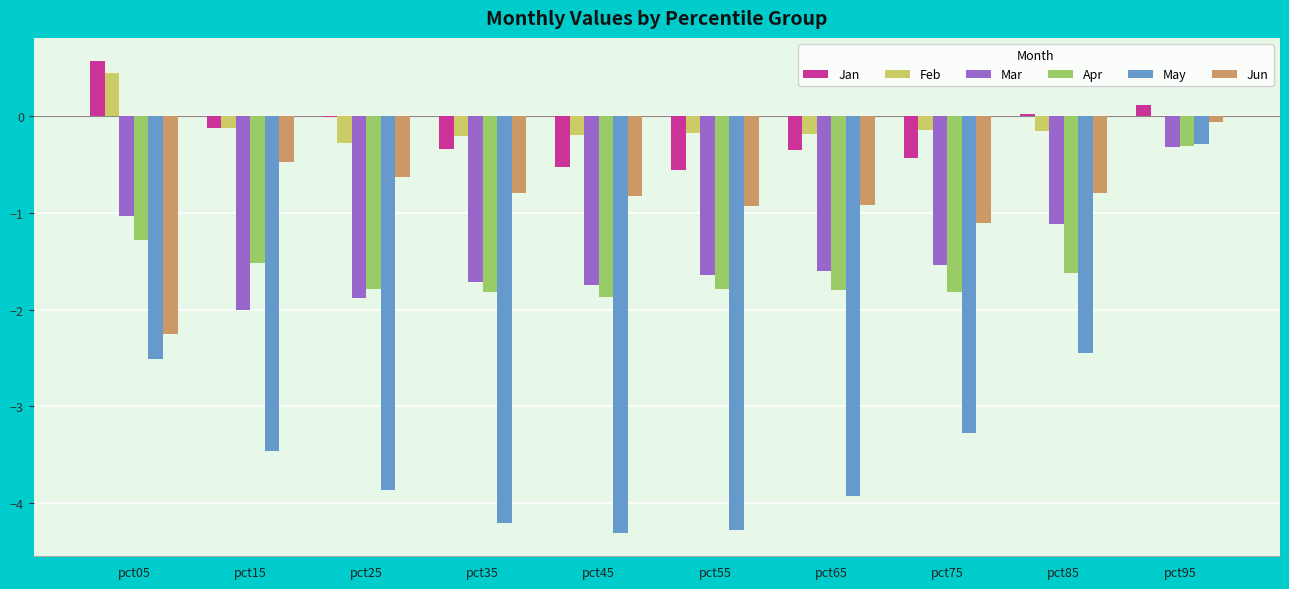

Which category has the highest value in the Apr series?

pct95